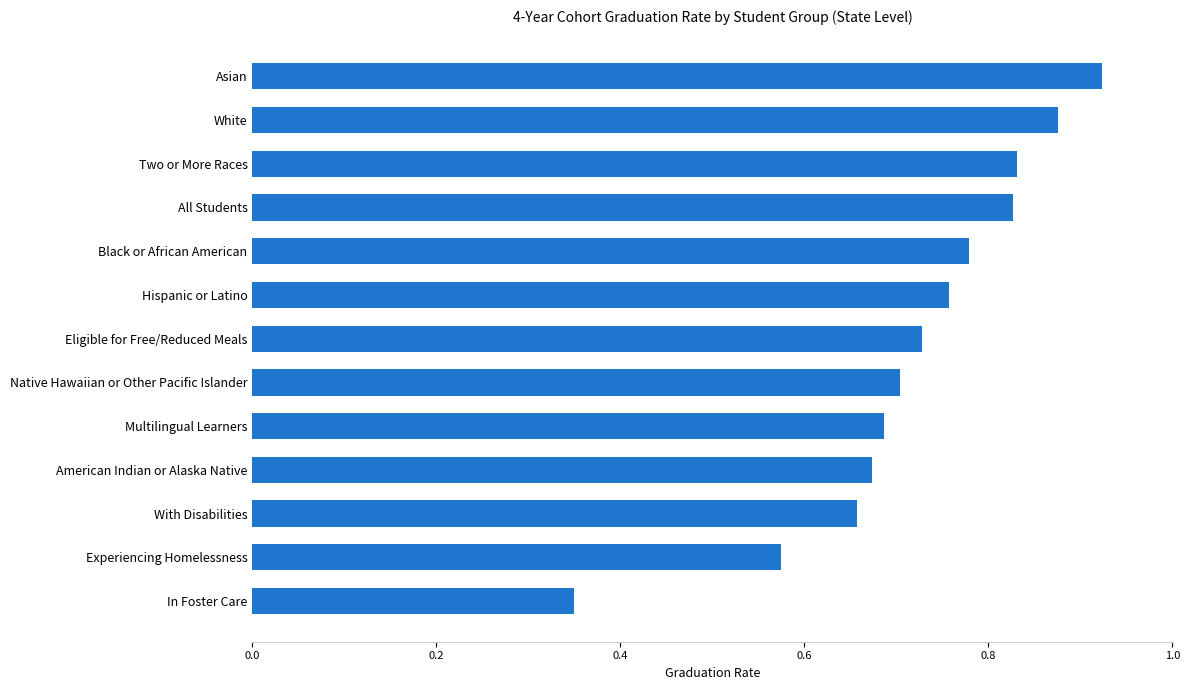

Count the values in the range 0 to 1.

13